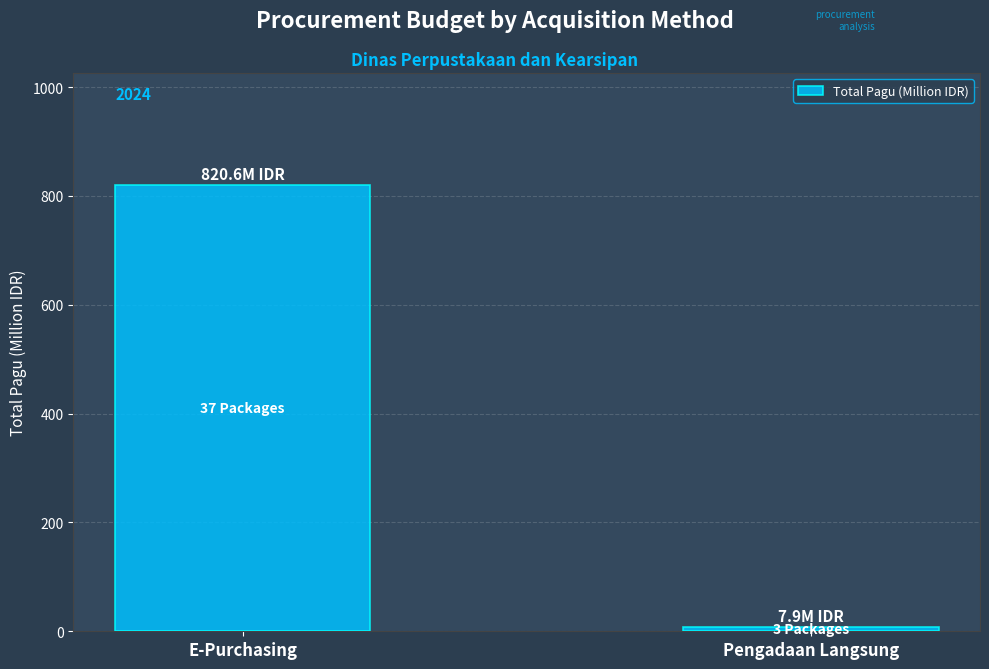

Does the chart contain any negative values?

No